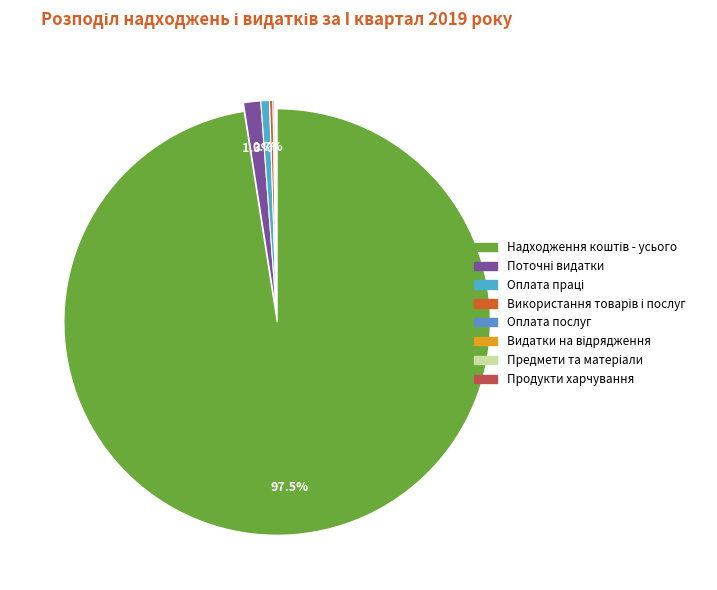

Is there any slice that represents more than half of the pie?

Yes